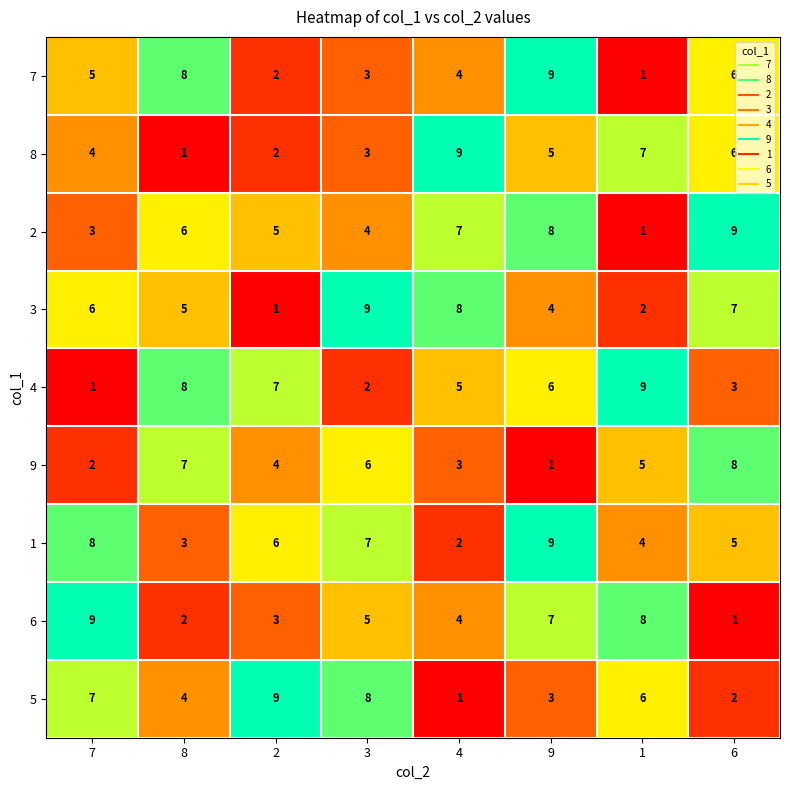

Rank the categories by 2 value from highest to lowest.

6, 9, 4, 8, 2, 3, 7, 1